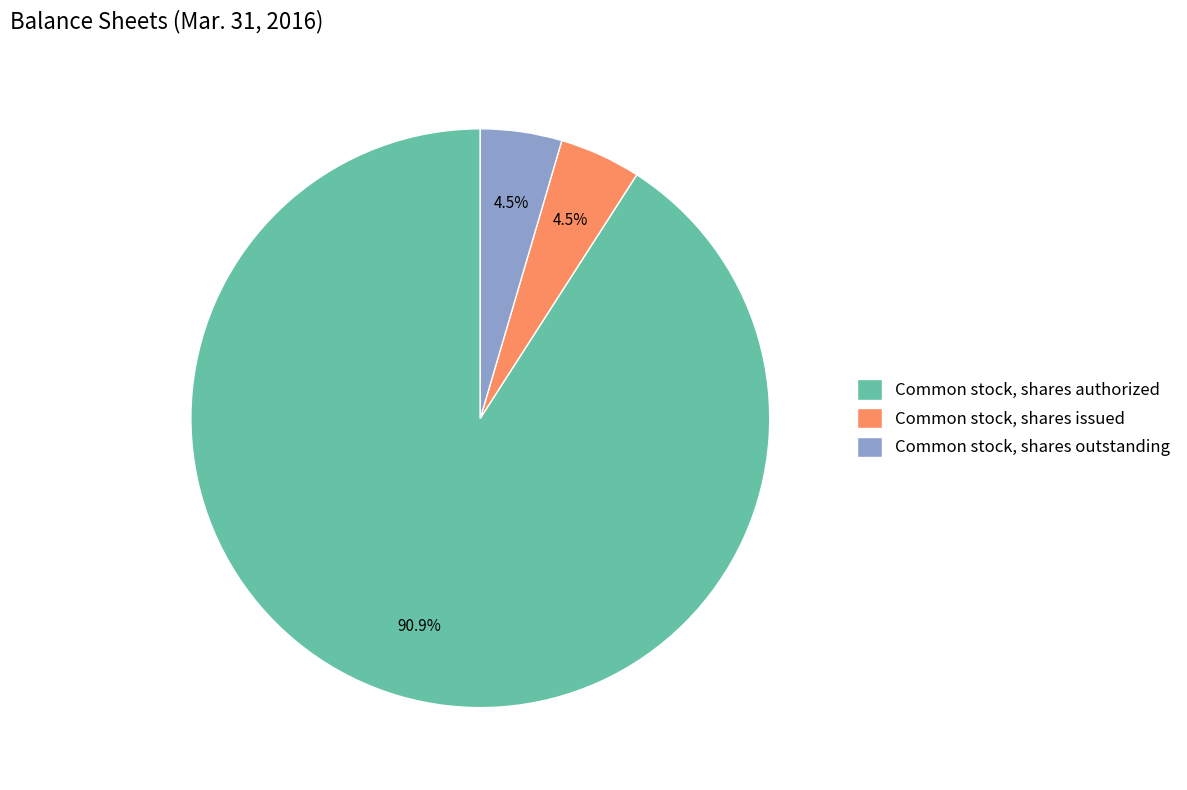

To the nearest percent, what is the difference between the largest and smallest slice percentages?

86%